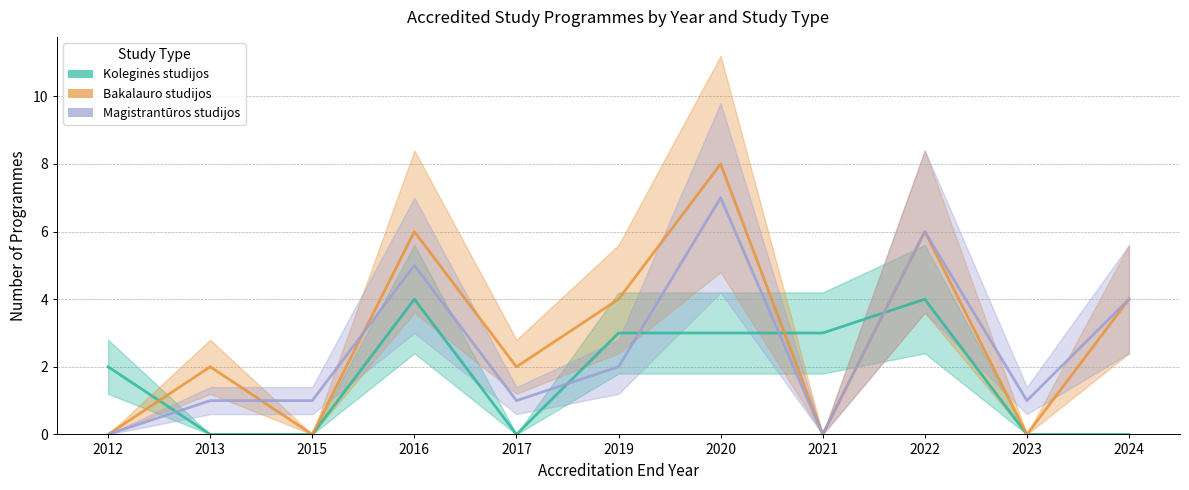

Where is the first local minimum for Magistrantūros studijos?

2017